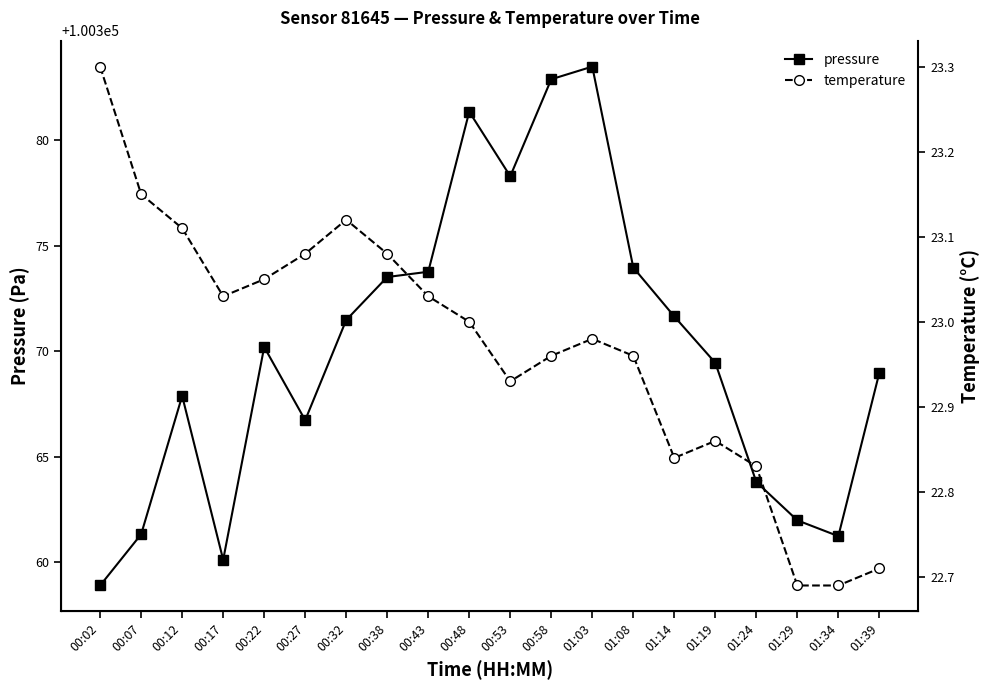

Is this an area chart (filled region under the line)?

No